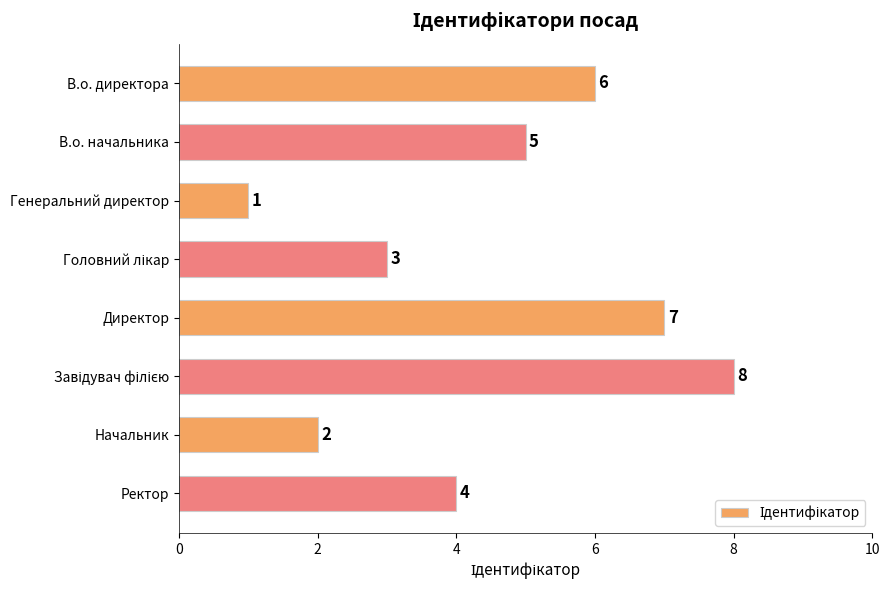

How many bars are there in total?

8